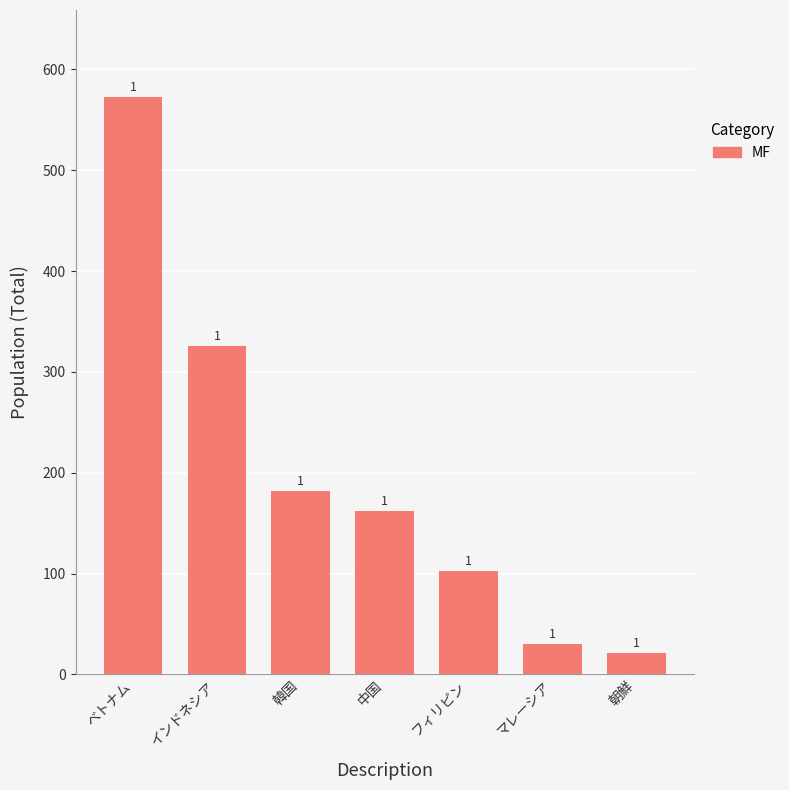

Which label corresponds to the largest value in the chart?

ベトナム